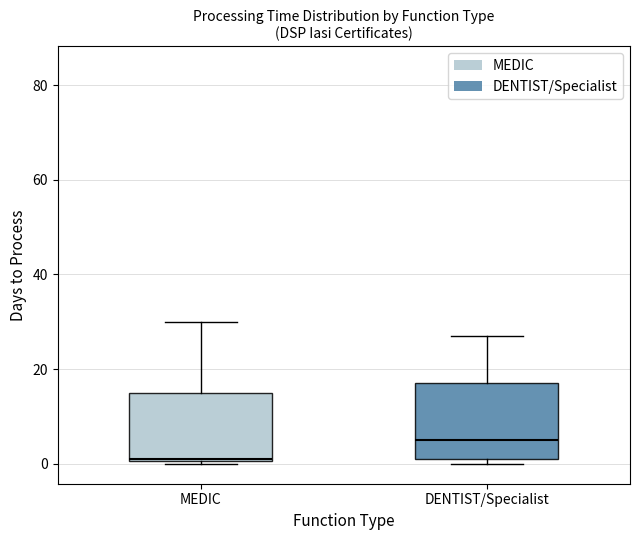

Where does the median line of the box for DENTIST/Specialist sit on the y-axis? The values are not printed on the chart, so give them approximately, as read against the axis.

6